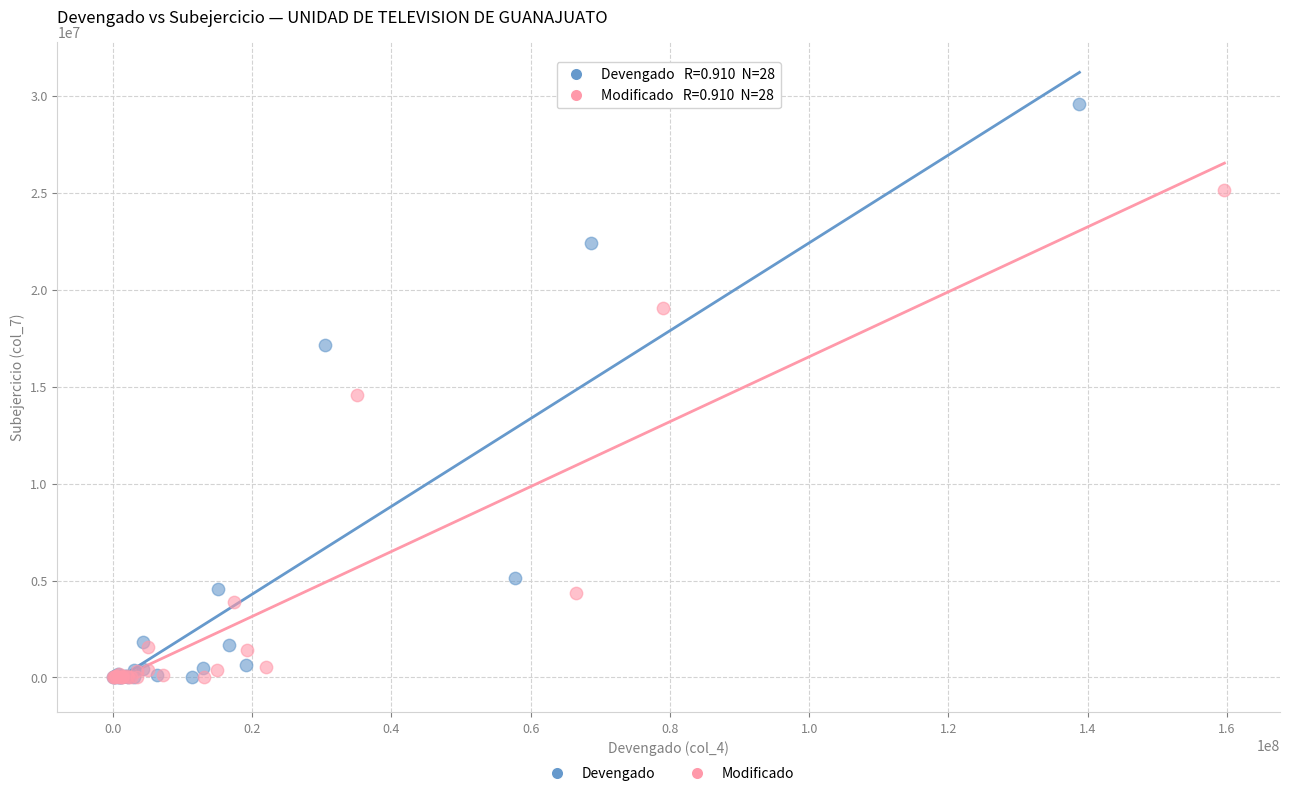

Which series has the largest Y range (max minus min)?

Devengado